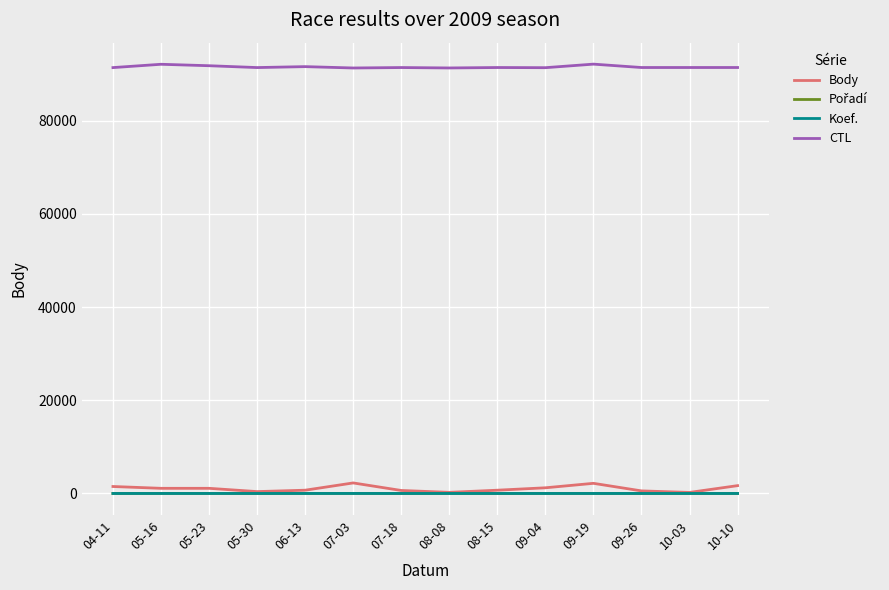

Is the value of CTL at 09-19 greater than the value of Body at 07-03?

Yes